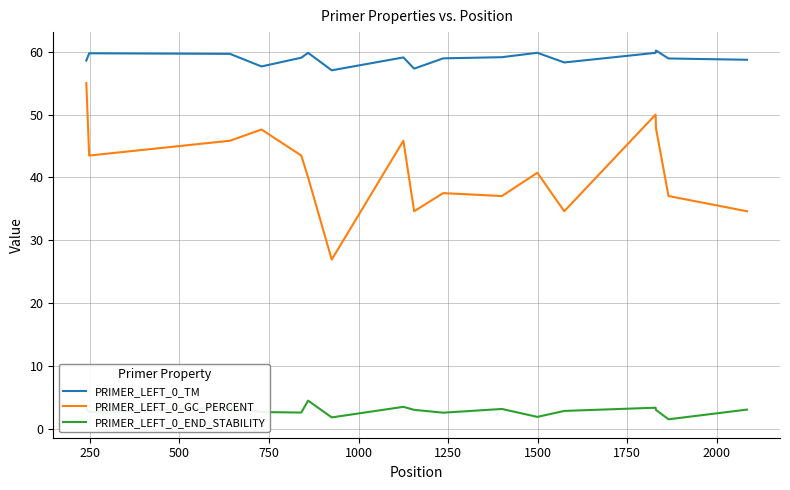

True or false: PRIMER_LEFT_0_END_STABILITY and PRIMER_LEFT_0_GC_PERCENT cross at least once.

False